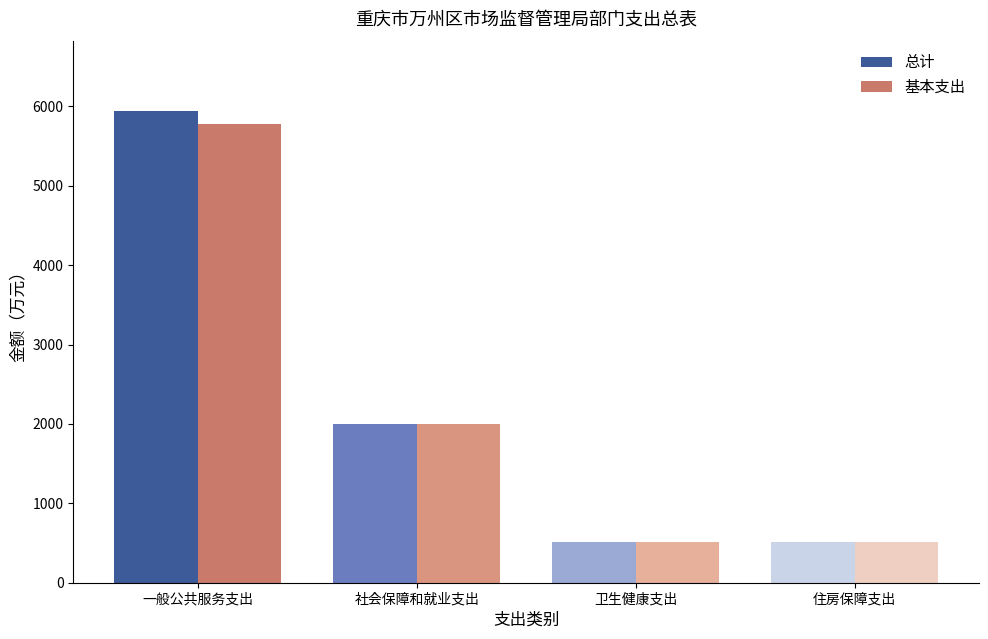

Between 社会保障和就业支出 and 卫生健康支出, which series saw the biggest shift?

总计